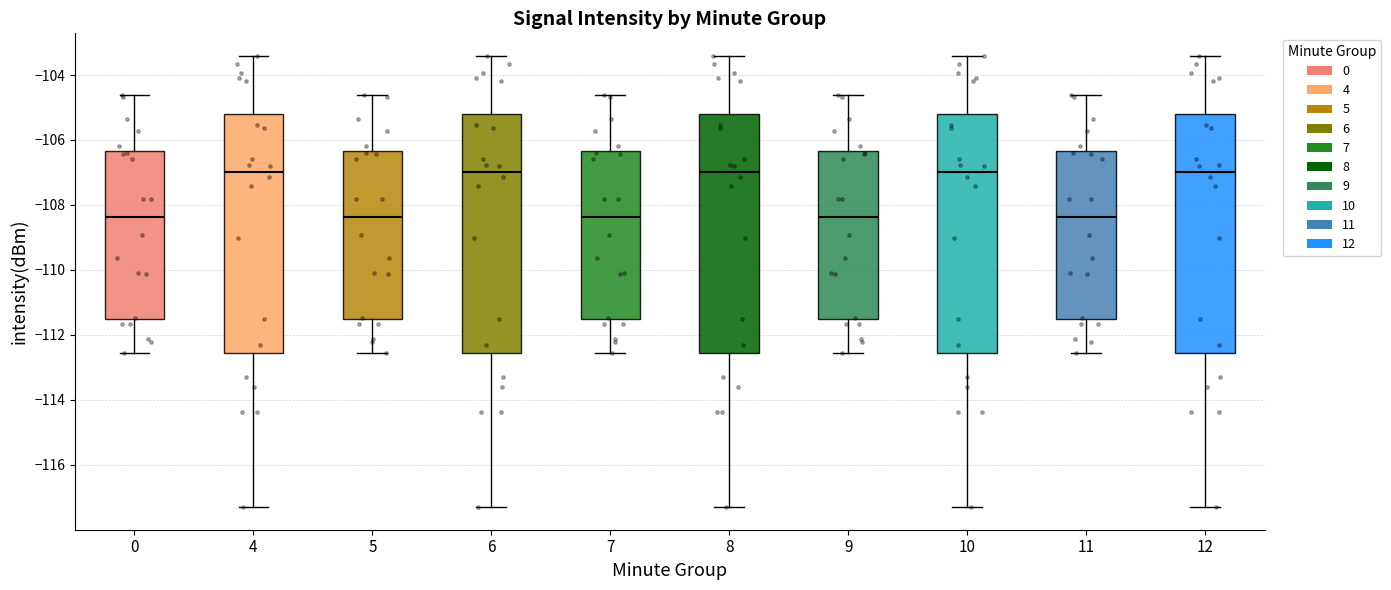

Reading left to right, transcribe this box plot: for each box, give where its median line is, the range the box spans, and where its two whiskers end, as read against the y-axis. The values are not printed on the chart, so give them approximately, as read against the axis.

0: median -108.4, box -111.6 to -106.4, whiskers -112.6 to -104.6
4: median -107.0, box -112.6 to -105.2, whiskers -117.4 to -103.4
5: median -108.4, box -111.6 to -106.4, whiskers -112.6 to -104.6
6: median -107.0, box -112.6 to -105.2, whiskers -117.4 to -103.4
7: median -108.4, box -111.6 to -106.4, whiskers -112.6 to -104.6
8: median -107.0, box -112.6 to -105.2, whiskers -117.4 to -103.4
9: median -108.4, box -111.6 to -106.4, whiskers -112.6 to -104.6
10: median -107.0, box -112.6 to -105.2, whiskers -117.4 to -103.4
11: median -108.4, box -111.6 to -106.4, whiskers -112.6 to -104.6
12: median -107.0, box -112.6 to -105.2, whiskers -117.4 to -103.4